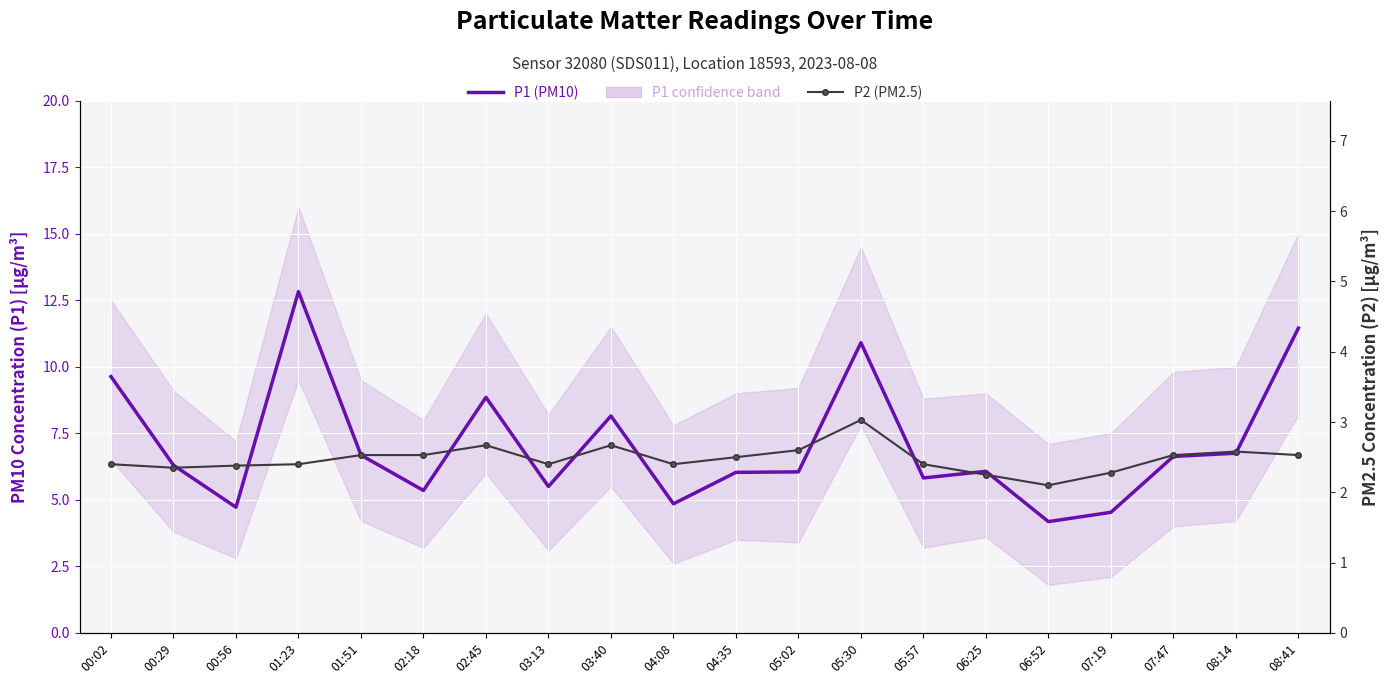

Reading left to right, extract all data points from this chart.

P1 (PM10): 00:02=9.6	00:29=6.3	00:56=4.7	01:23=12.8	01:51=6.7	02:18=5.3	02:45=8.8	03:13=5.5	03:40=8.2	04:08=4.8	04:35=6.0	05:02=6.0	05:30=10.9	05:57=5.8	06:25=6.1	06:52=4.2	07:19=4.5	07:47=6.6	08:14=6.8	08:41=11.4
P2 (PM2.5): 00:02=2.4	00:29=2.4	00:56=2.4	01:23=2.4	01:51=2.5	02:18=2.5	02:45=2.7	03:13=2.4	03:40=2.7	04:08=2.4	04:35=2.5	05:02=2.6	05:30=3.0	05:57=2.4	06:25=2.2	06:52=2.1	07:19=2.3	07:47=2.5	08:14=2.6	08:41=2.5